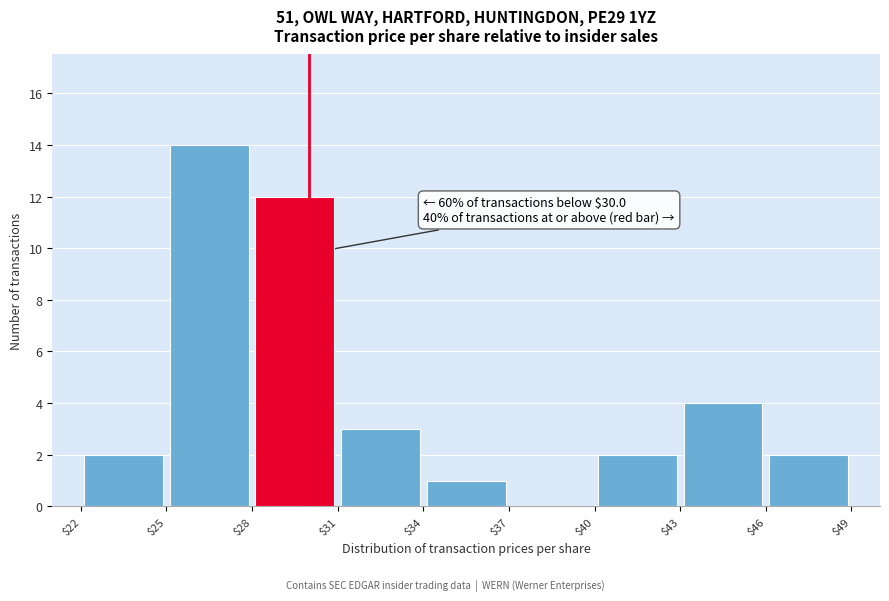

Over which range of the x-axis is the bar tallest?

$25 to $28